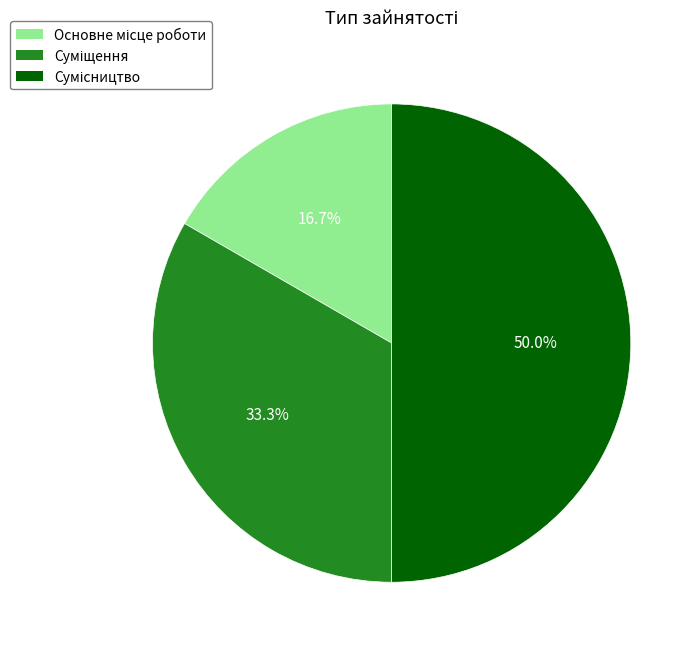

Is there a majority slice in this chart?

No